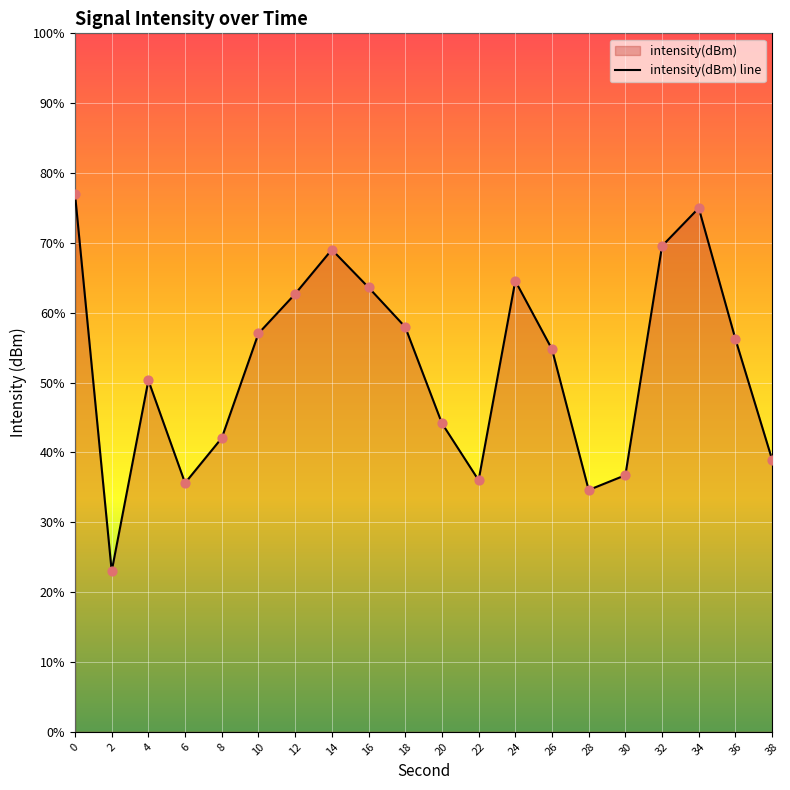

Which series reaches the maximum Y coordinate?

intensity(dBm) line